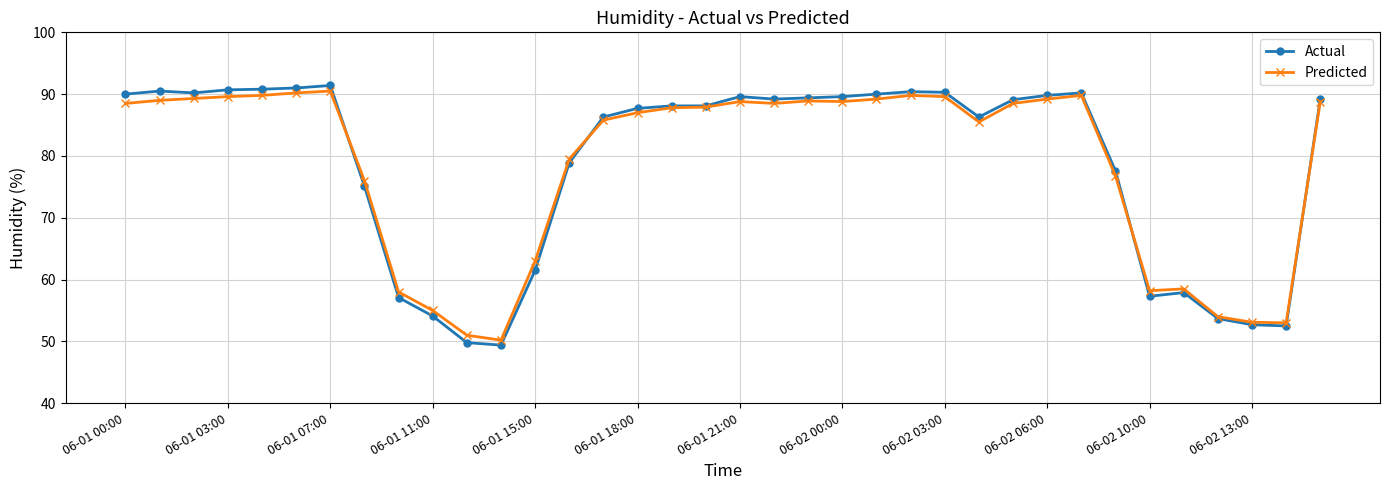

What is the value of the Actual point at the 29th from the left?

90.2